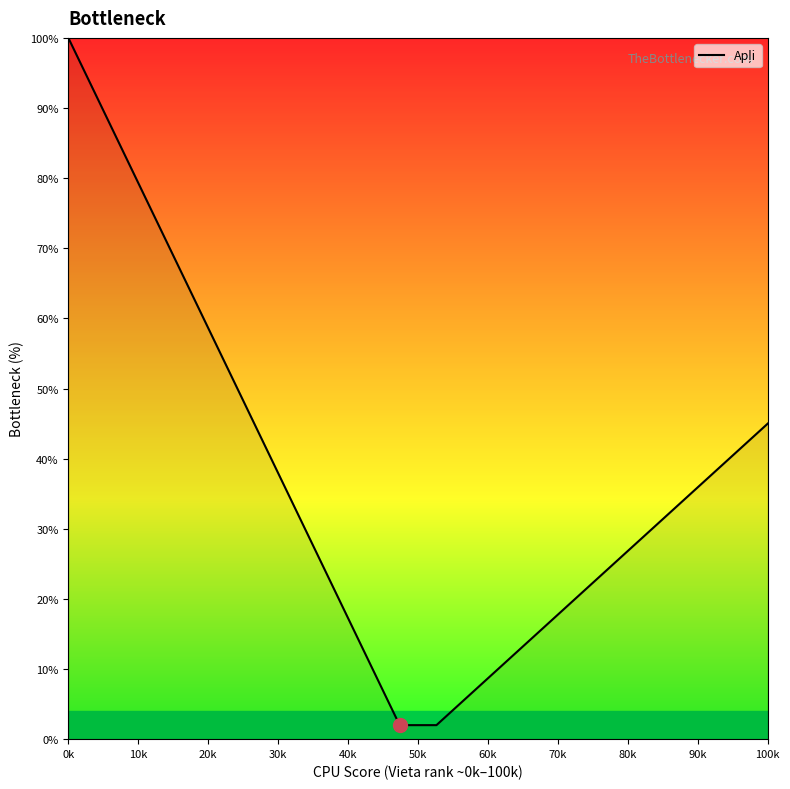

What is the difference between the maximum and minimum values?

98.0